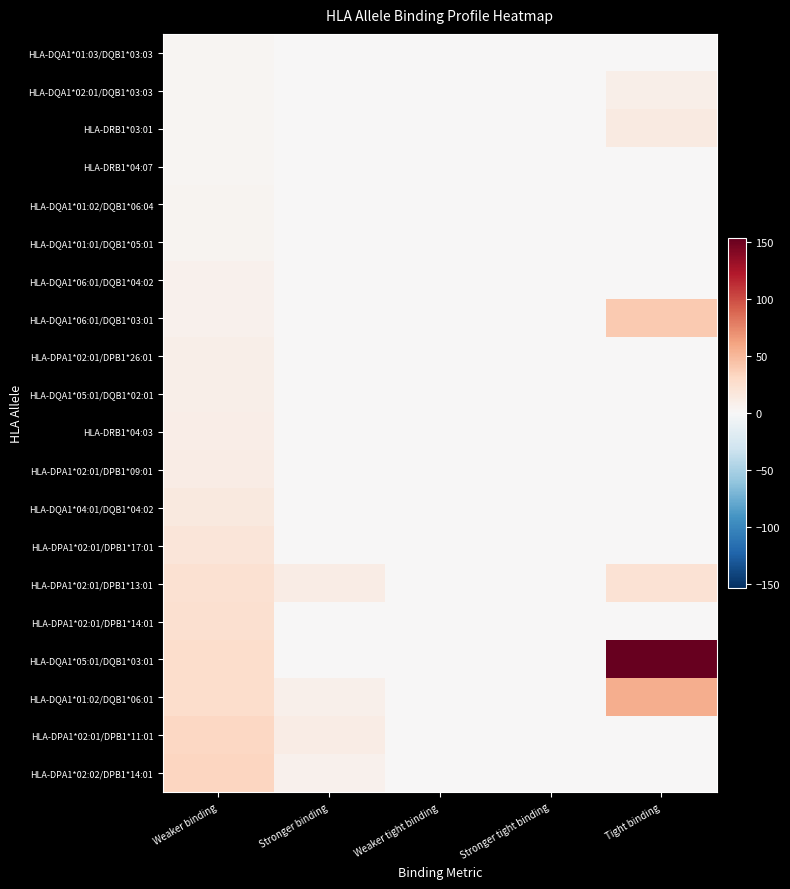

Which category has the highest value across all series?

Tight binding